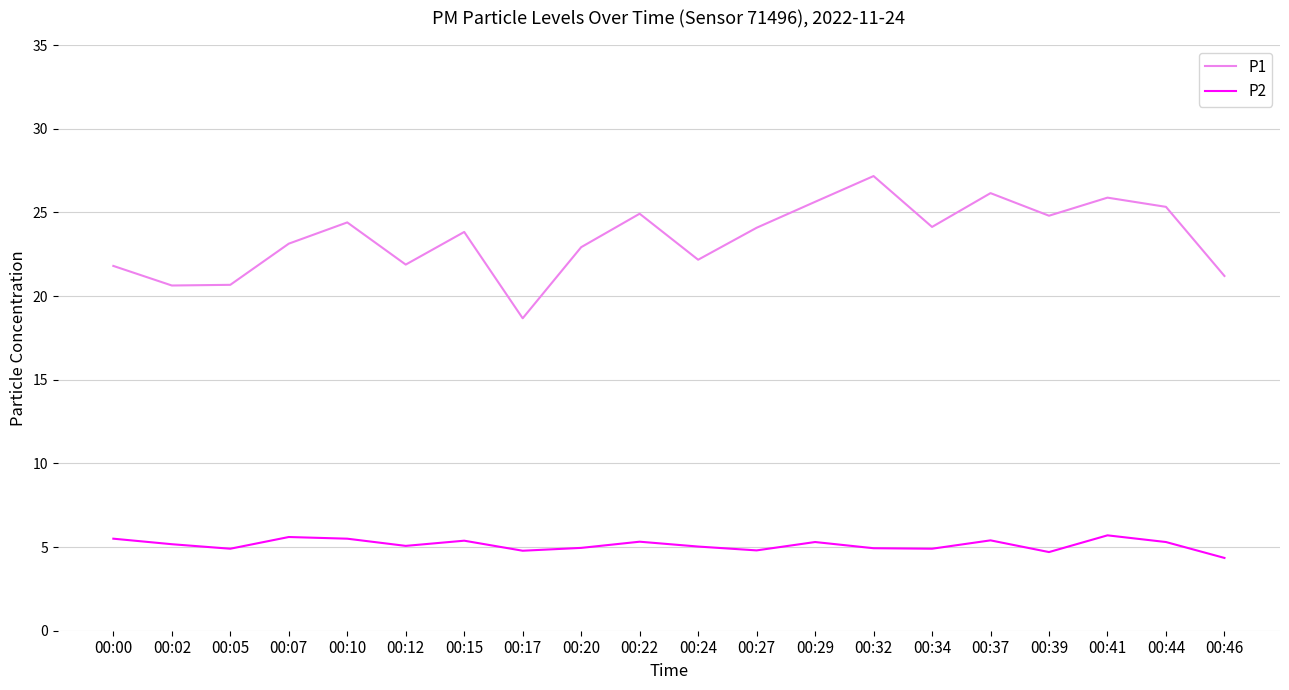

What is the sum of the P1 values at 00:44 and 00:07?

48.5